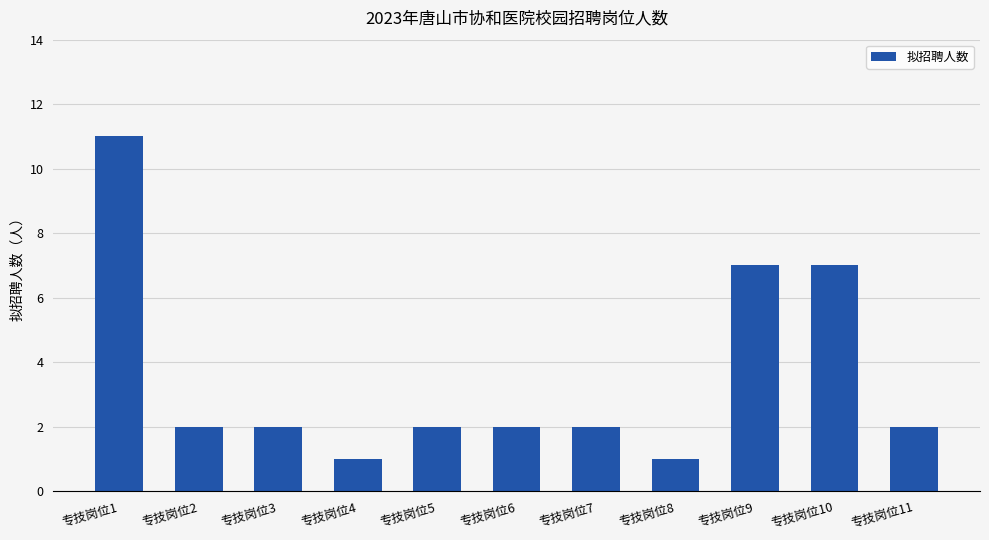

Reading left to right, extract all data points from this chart.

专技岗位1=11	专技岗位2=2	专技岗位3=2	专技岗位4=1	专技岗位5=2	专技岗位6=2	专技岗位7=2	专技岗位8=1	专技岗位9=7	专技岗位10=7	专技岗位11=2